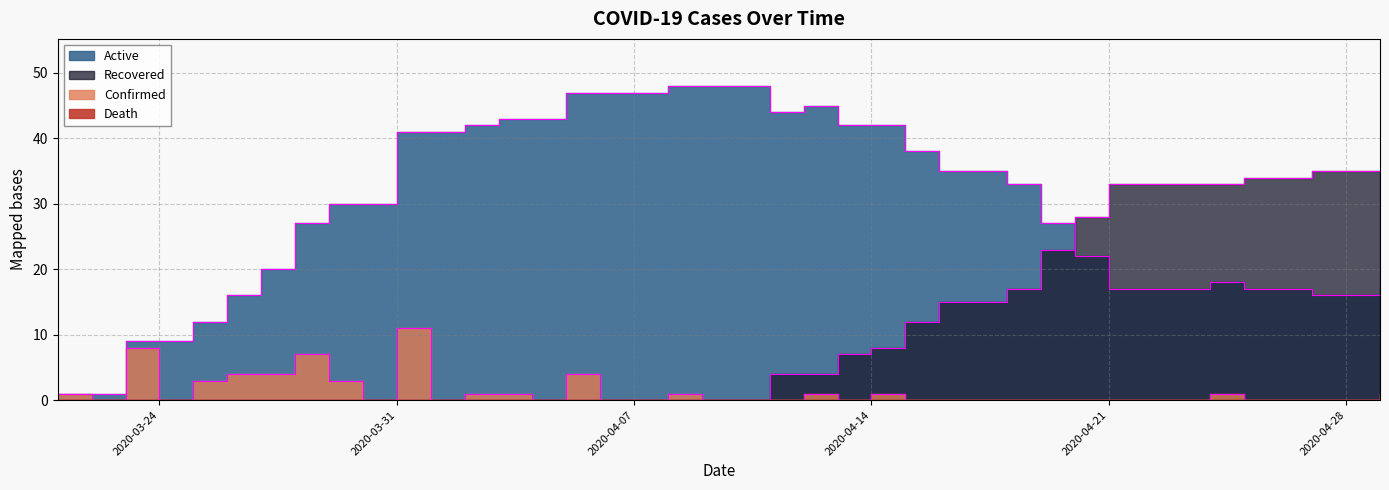

How many lines are shown in the chart?

3